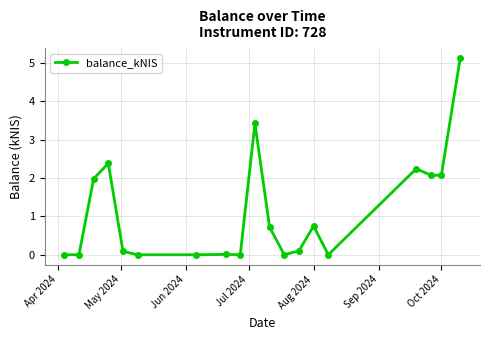

What is the maximum value shown in the chart?

5.1